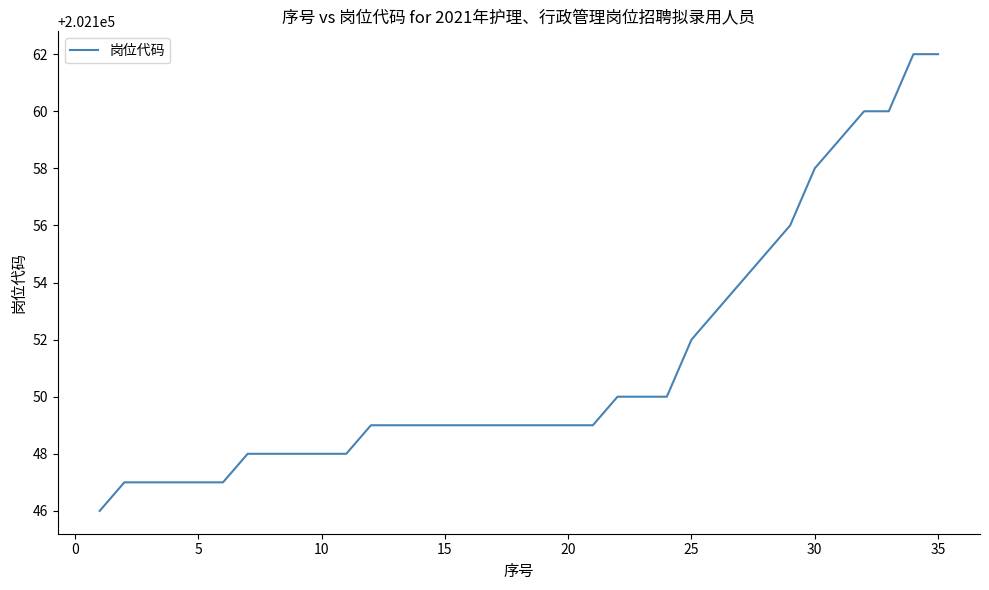

What is the difference between the maximum and minimum values?

16